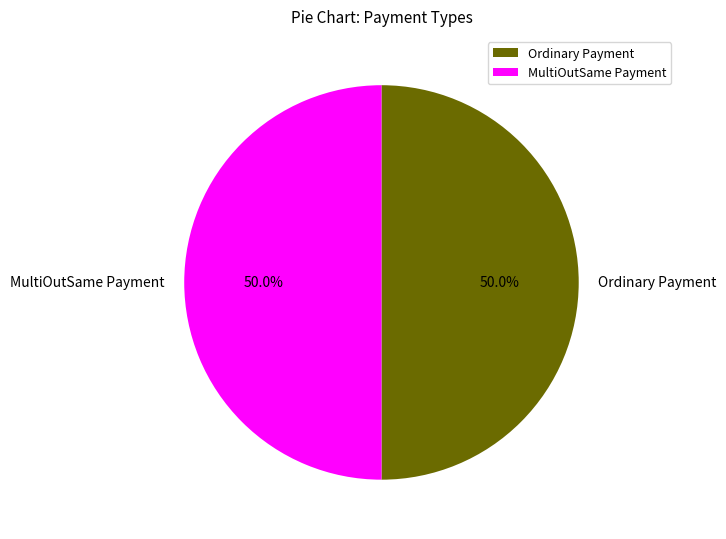

What is the ratio of the value at Ordinary Payment to the value at MultiOutSame Payment?

1.0